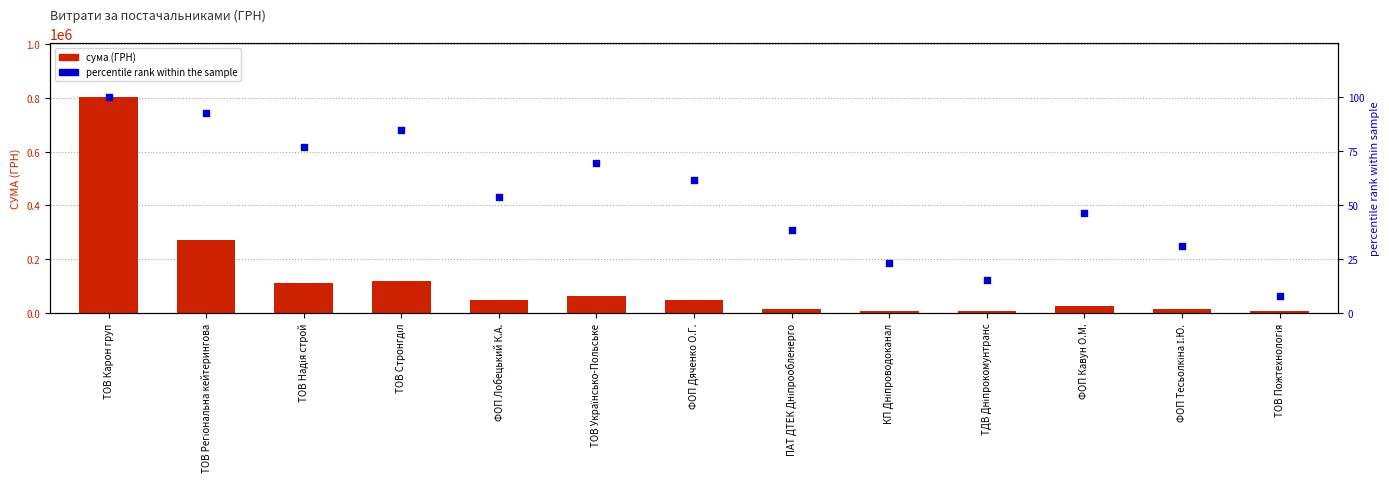

Which series has the largest total across all categories?

СУМА (ГРН)